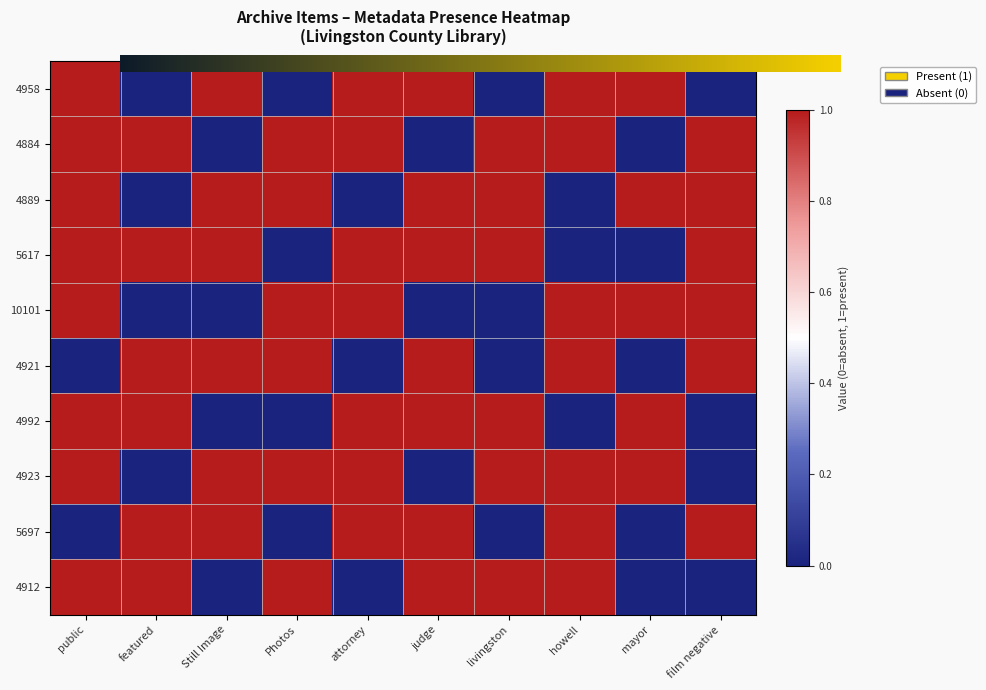

The 4921 series shows 1 at judge. True or false?

True